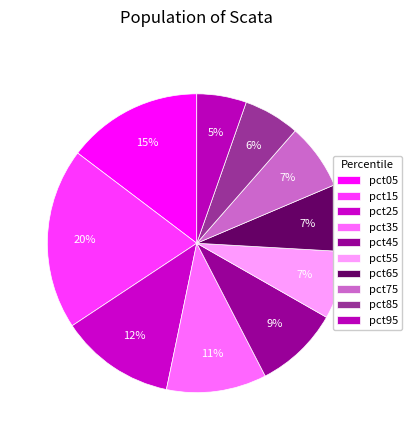

What is the change in value from pct25 to pct35?

-0.1